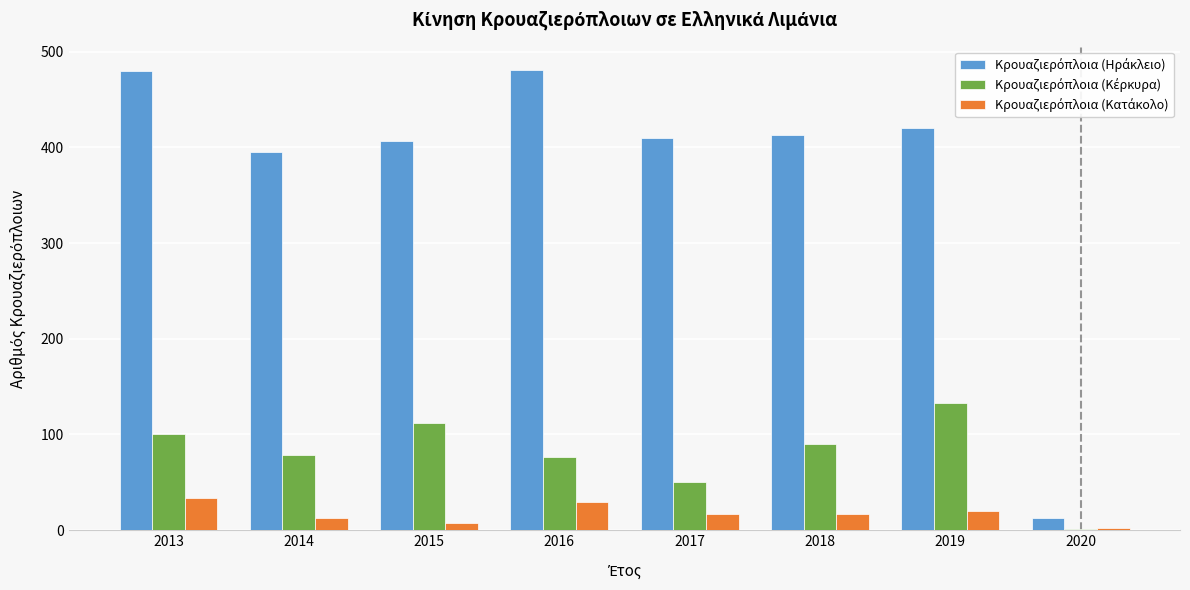

What is the total value across all series at 2016?

587